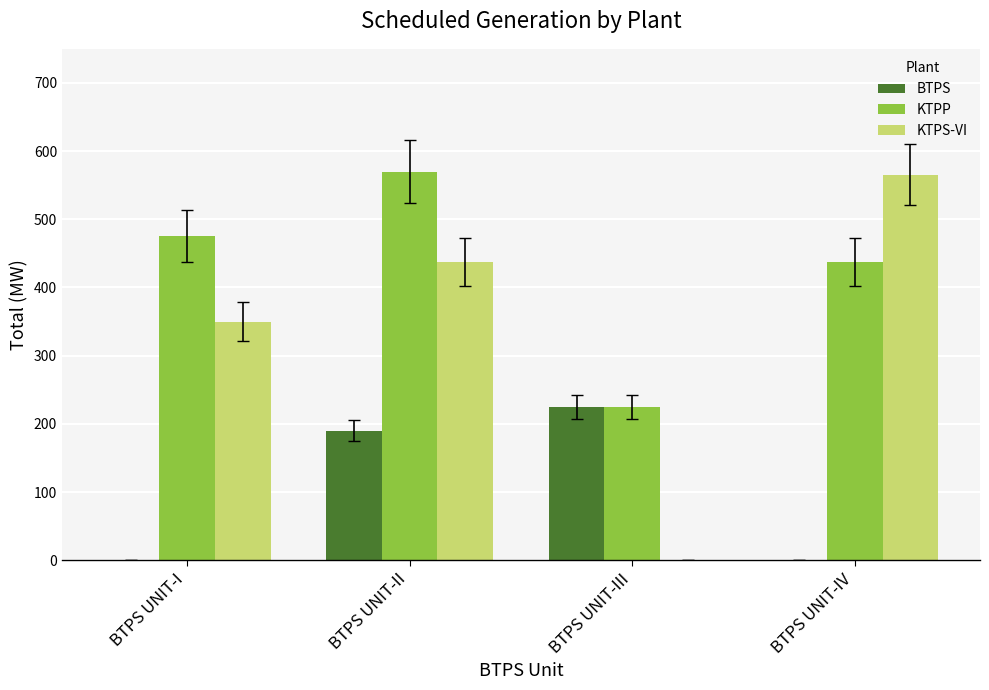

Which series has the largest range (max minus min)?

KTPS-VI